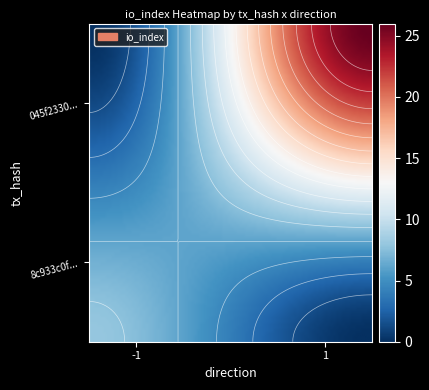

Is the value of 045f23308561a68cf6d45217d67883da4226238 at direction greater than the value of 8c933c0f6bace236dda71db62e13d20e5dbea42 at io_index?

No